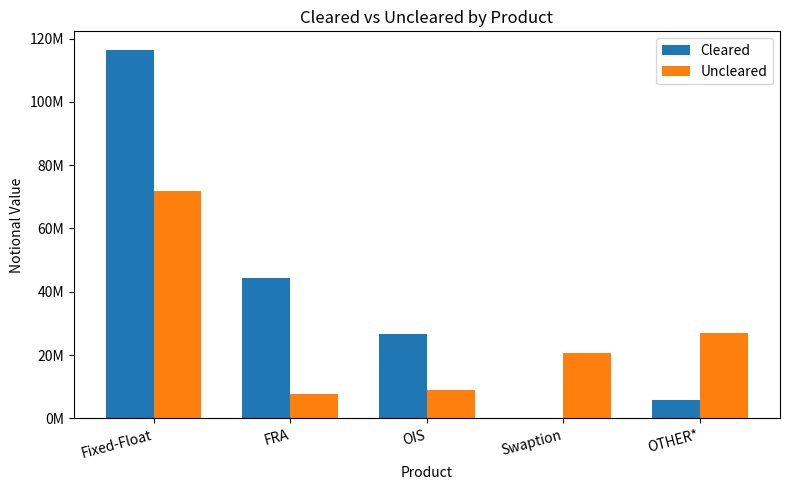

What are all the series names shown in the legend?

Cleared, Uncleared